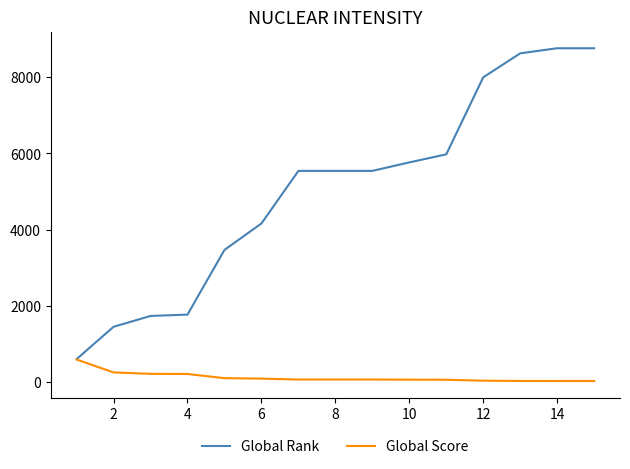

What is the maximum value for Global Rank?

8756